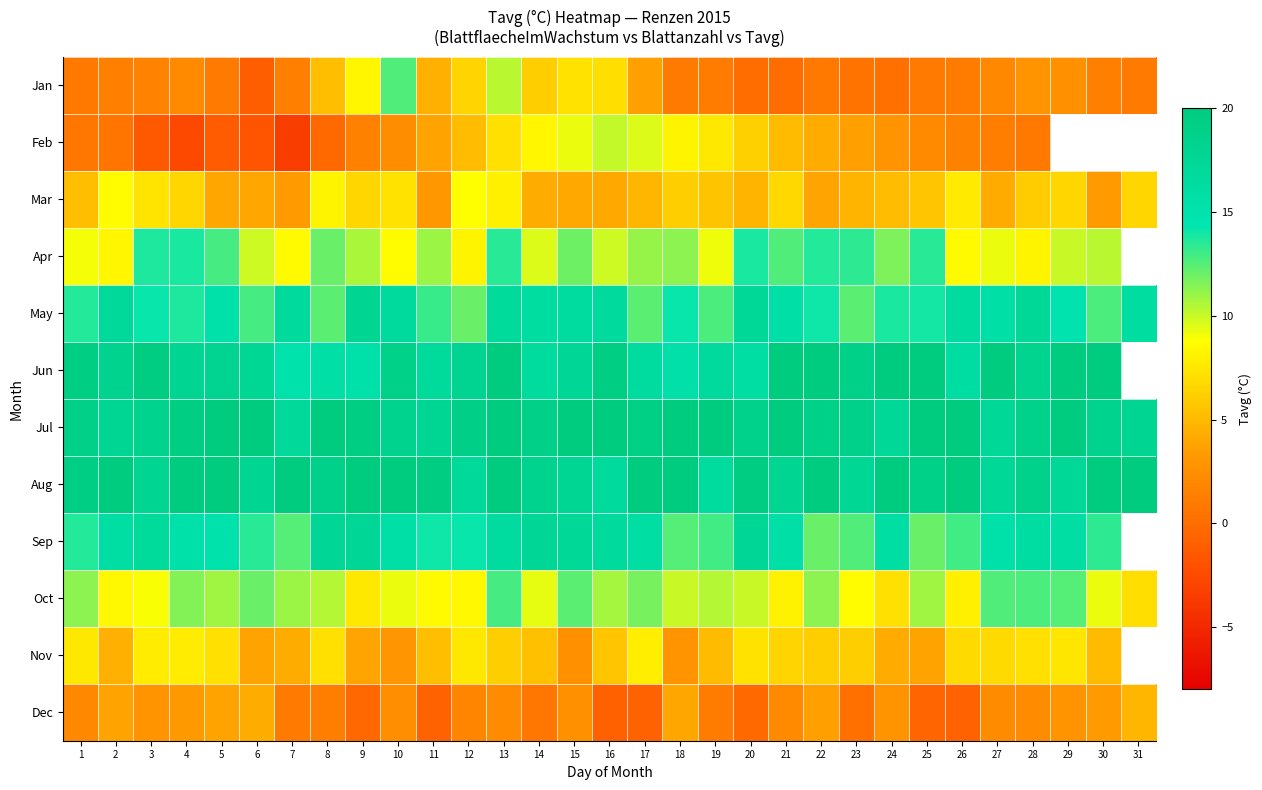

What is the spread (max minus min) of values at 25?

21.1